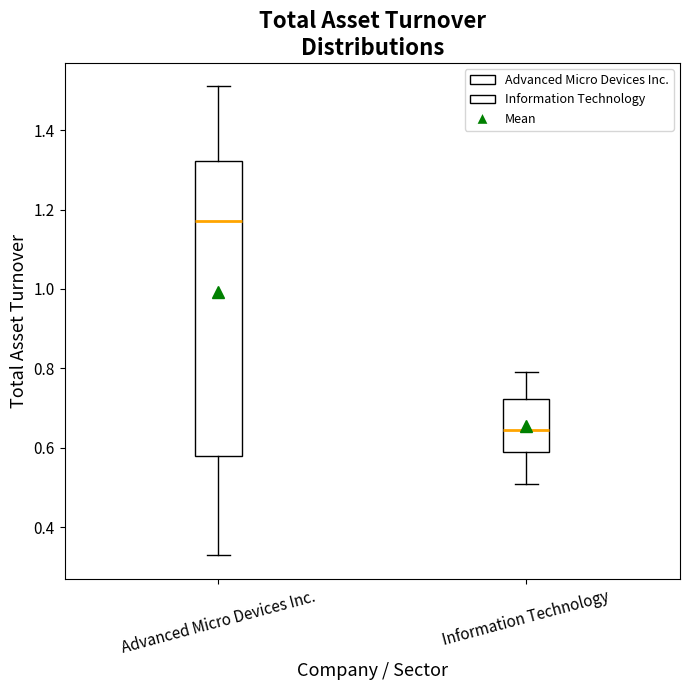

Which box is the tallest, from its lower edge to its upper edge?

Advanced Micro Devices Inc.